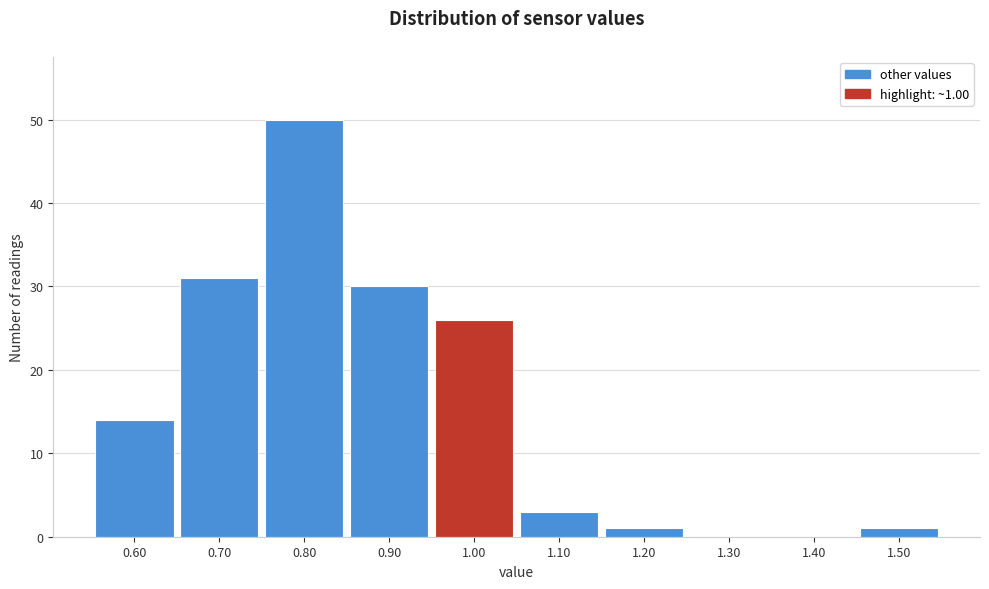

Over which range of the x-axis is the bar tallest?

0.75 to 0.85